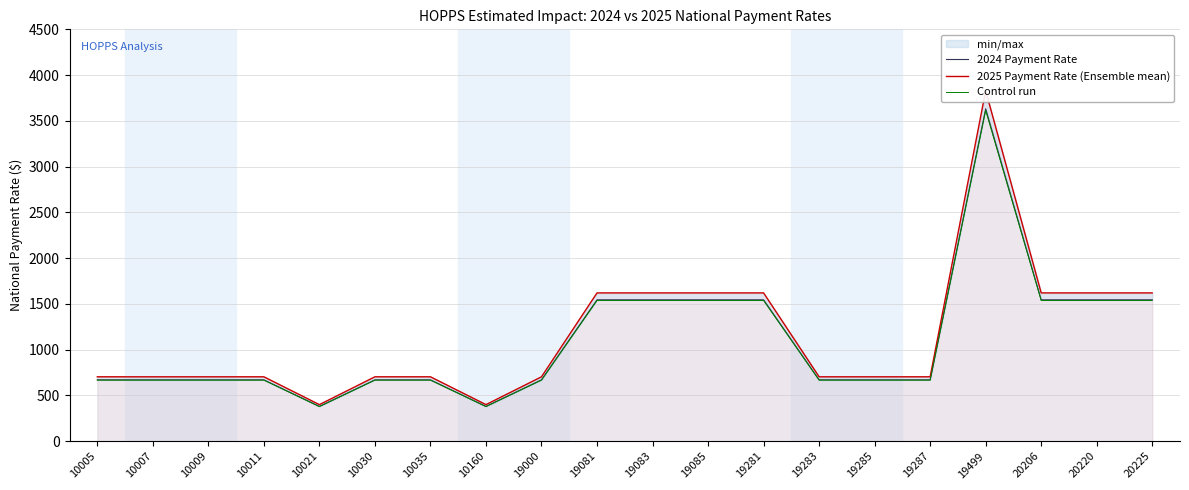

What is the difference between the maximum and minimum values in the 2025 Payment Rate (Ensemble mean) series?

3429.8